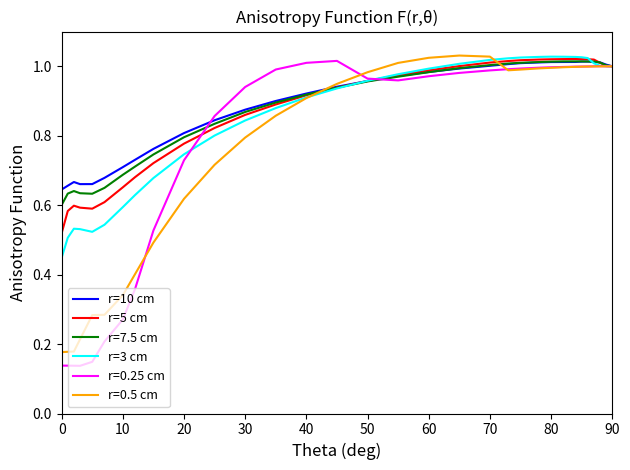

Which series has the widest spread of values?

r=0.25 cm